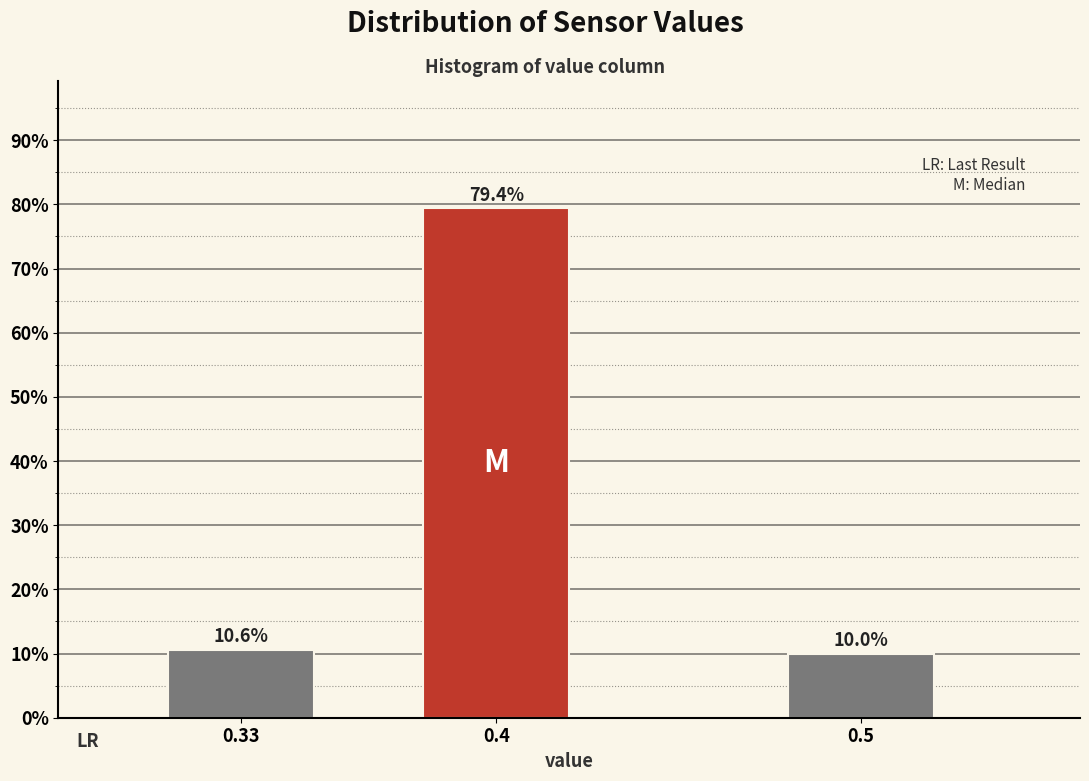

Reading right to left, transcribe all the data shown in this chart.

0.5=10.0	0.4=79.4	0.33=10.6